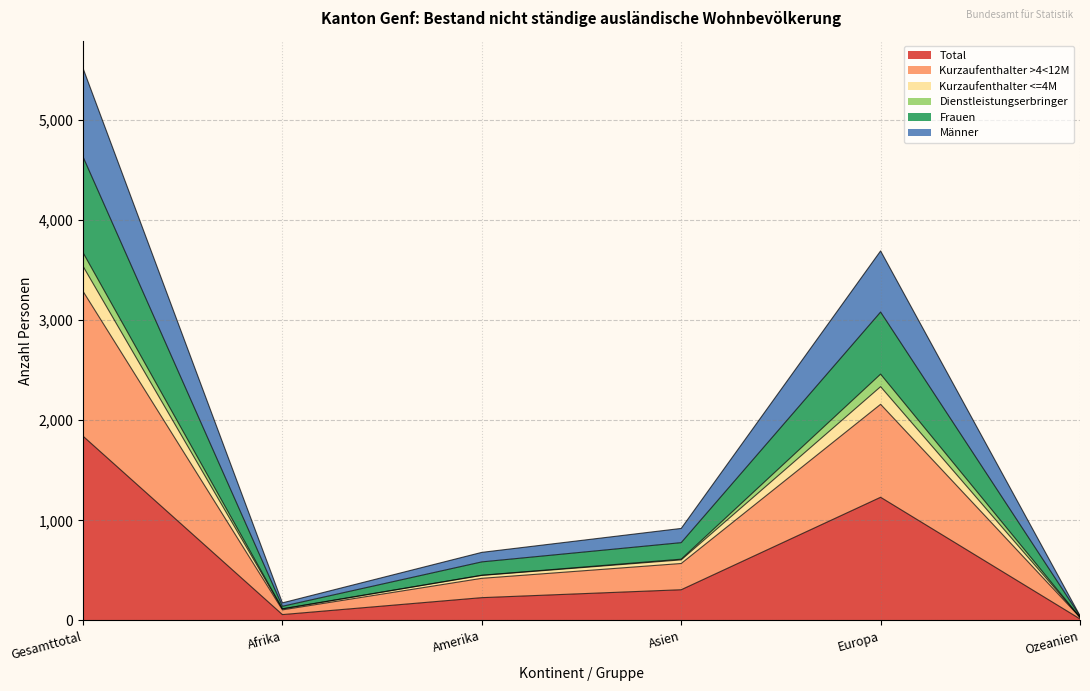

Between Afrika and Gesamttotal, which is larger?

Gesamttotal